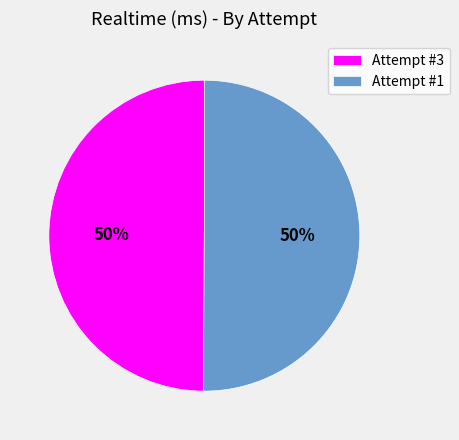

To the nearest percent, what is the combined percentage of Attempt #3 and Attempt #1?

100%